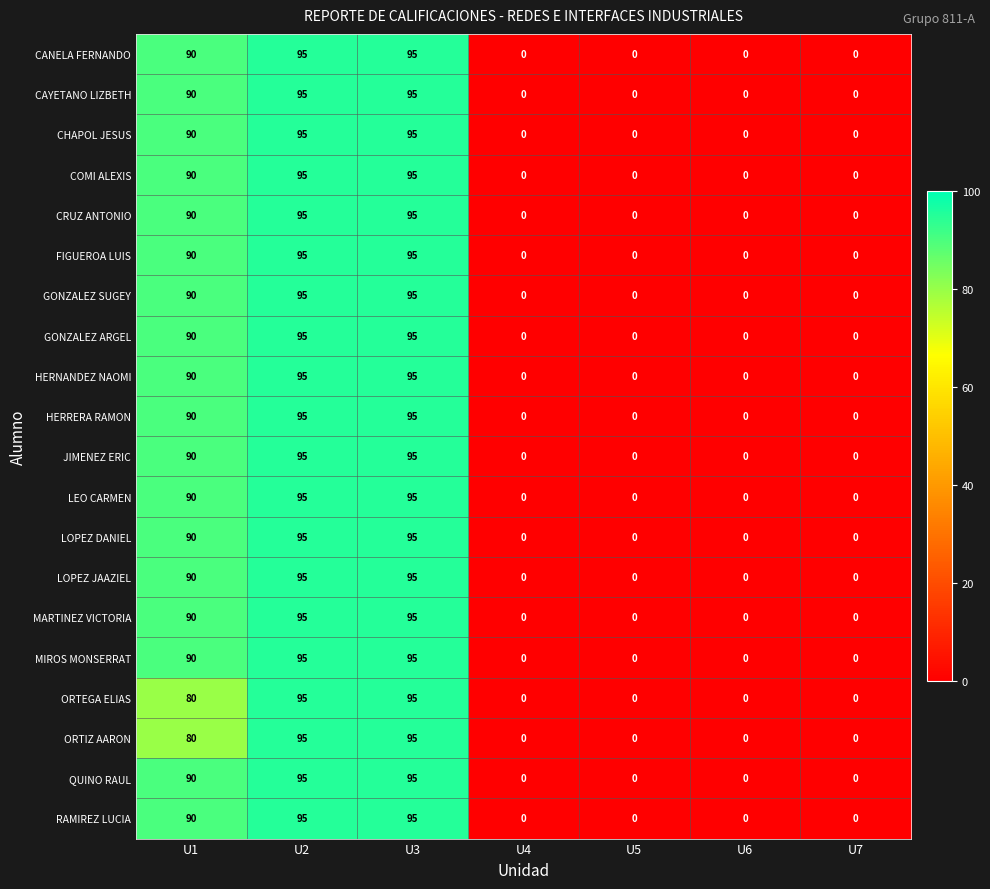

How many ORTEGA ELIAS values are between 0 and 95?

7